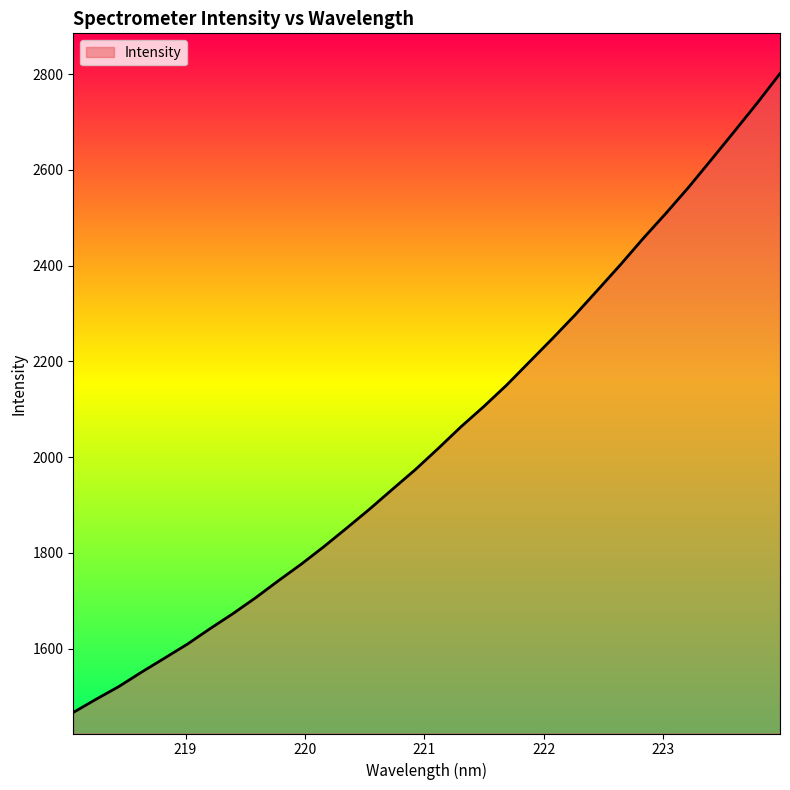

What is the difference between the maximum and minimum values?

1334.4